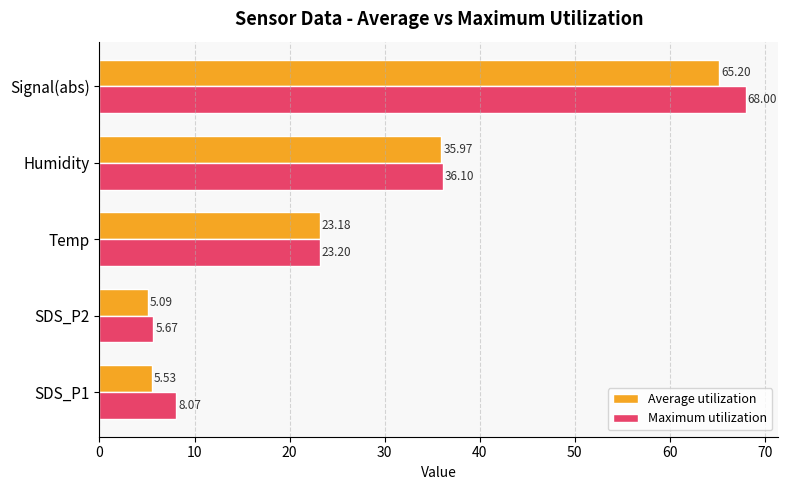

At which label is Average utilization closest to 35?

Humidity